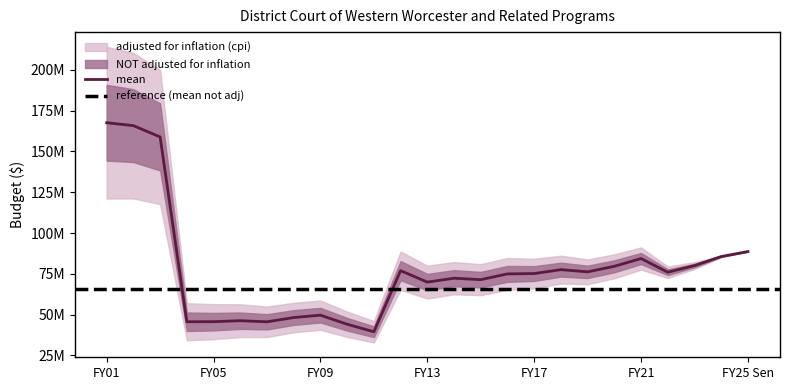

Does the chart display data point markers on the line(s)?

No